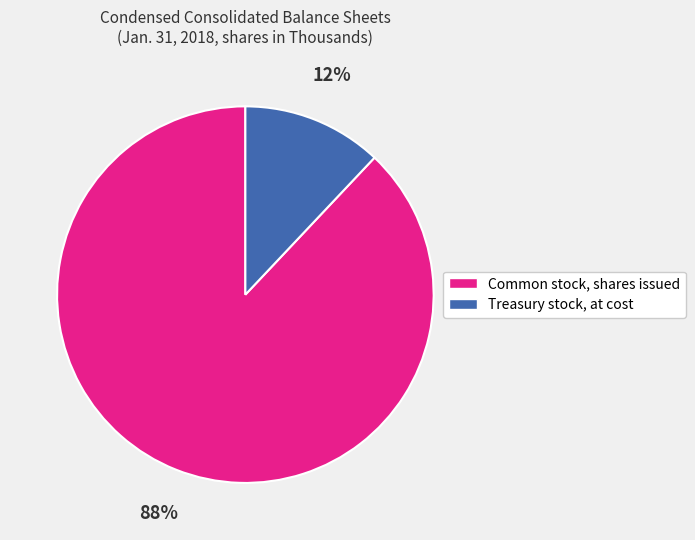

To the nearest percent, what is the difference between the largest and smallest slice percentages?

76%